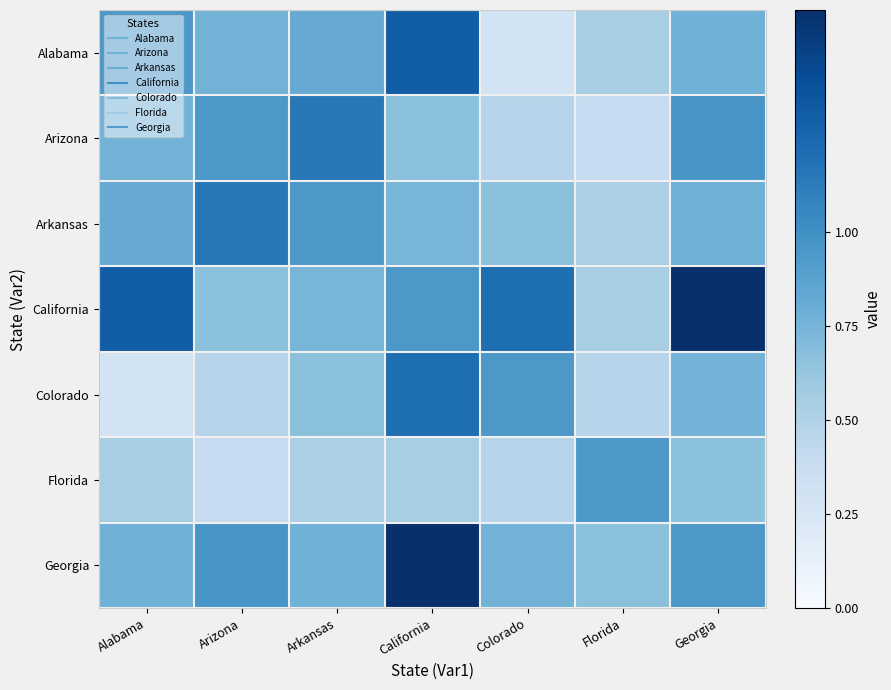

At Arizona, list the series in order from largest to smallest.

Arkansas, Georgia, Arizona, Alabama, California, Colorado, Florida